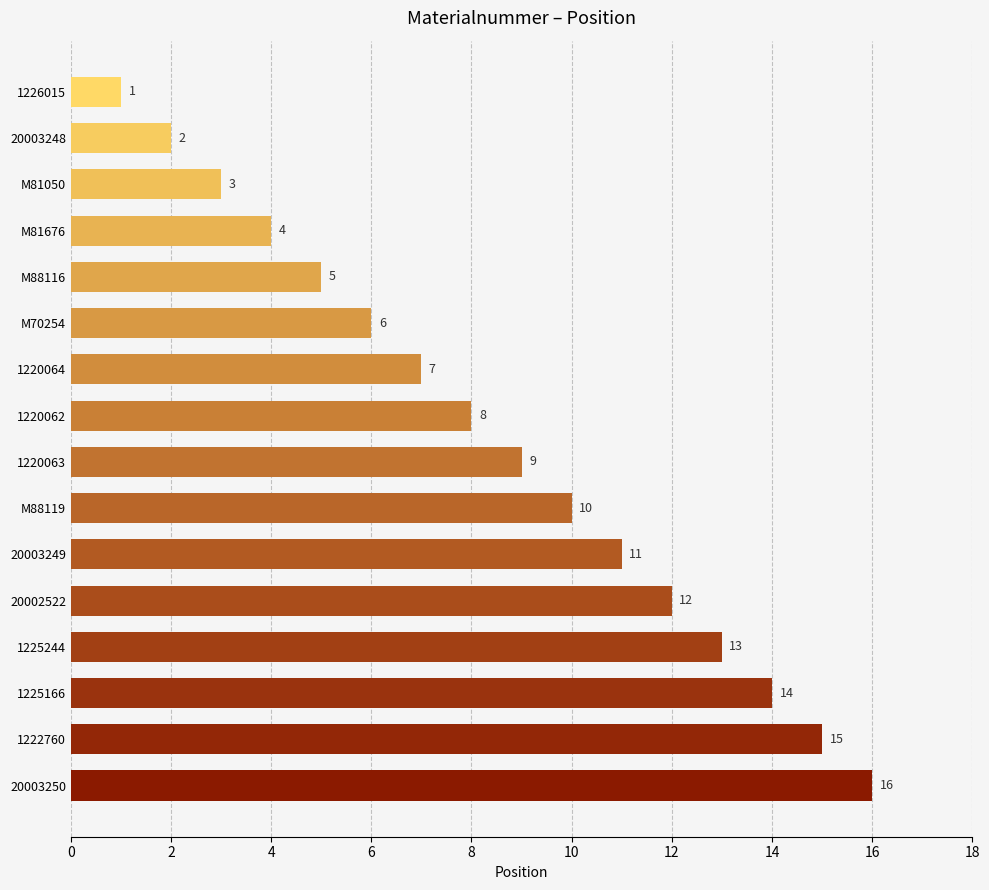

List the labels in order of value, largest first.

20003250, 1222760, 1225166, 1225244, 20002522, 20003249, M88119, 1220063, 1220062, 1220064, M70254, M88116, M81676, M81050, 20003248, 1226015